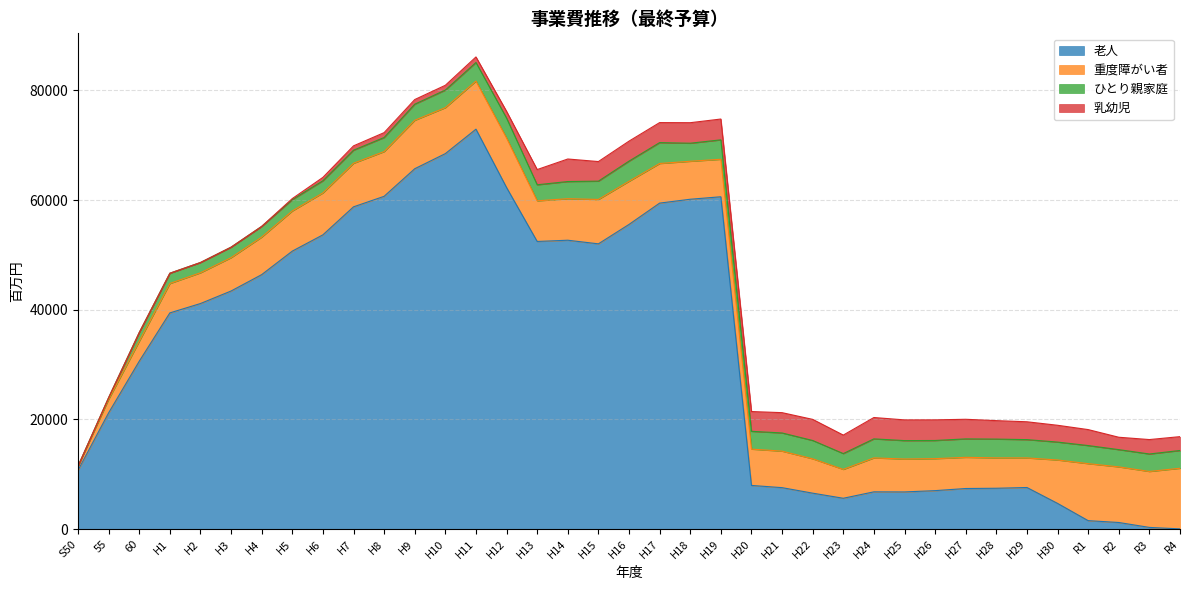

Where does the 乳幼児 series first go above 2777?

H14